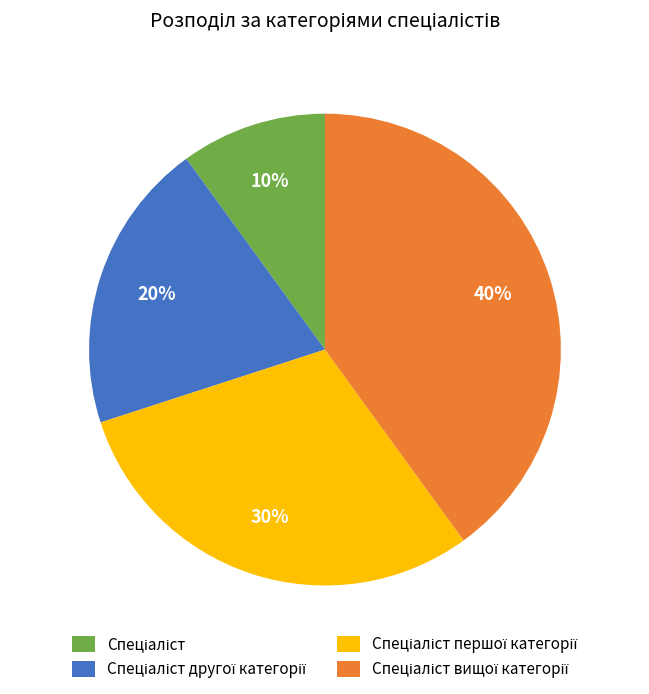

Does any single category account for the majority?

No